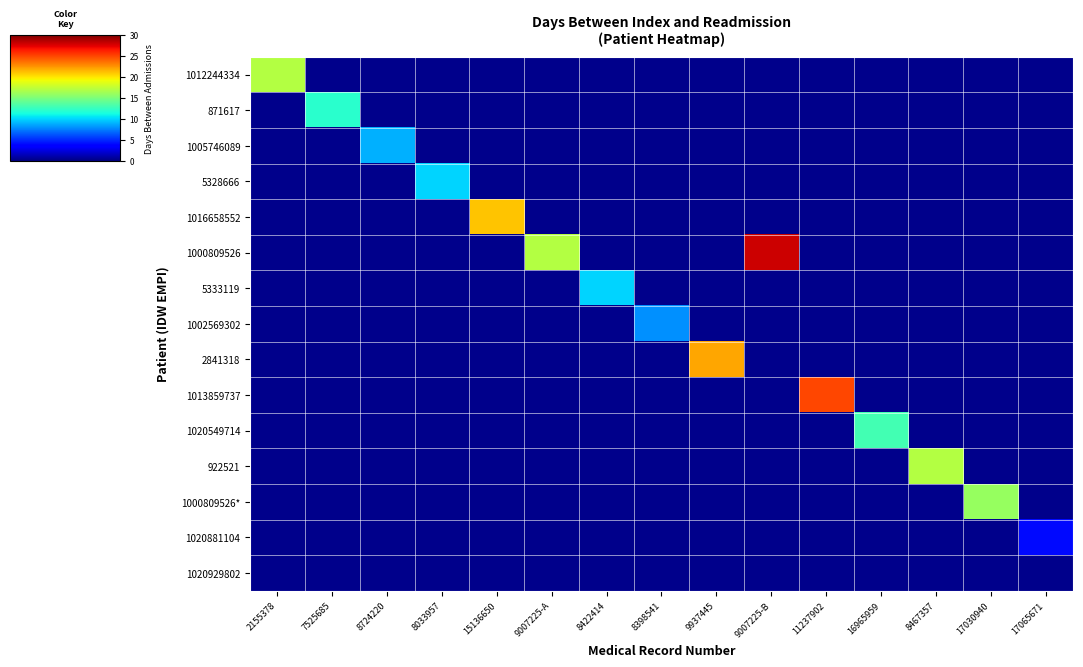

List the labels in order of 1002569302 value, smallest first.

2155378, 7525685, 8724220, 8033957, 15136650, 9007225-A, 8422414, 9937445, 9007225-B, 11237902, 16965959, 8467357, 17030940, 17065671, 8398541